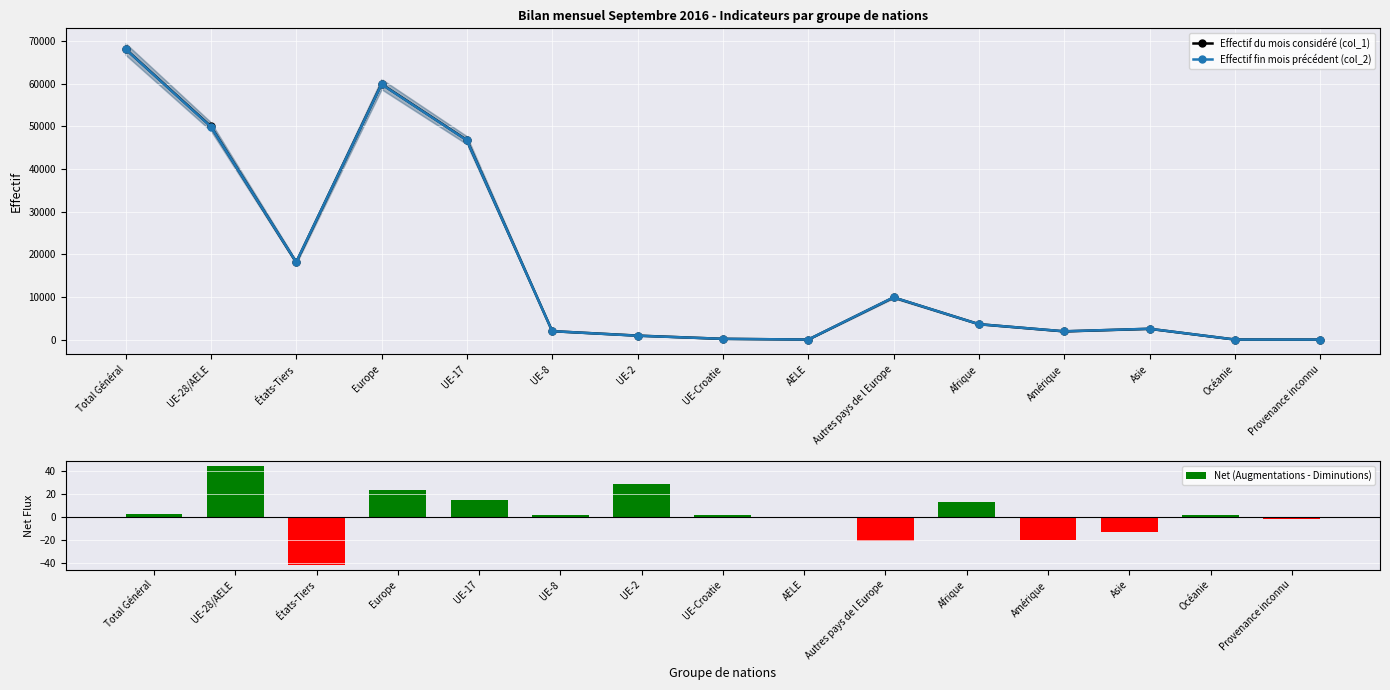

Which series has the largest range (max minus min)?

Effectif du mois considéré (col_1)